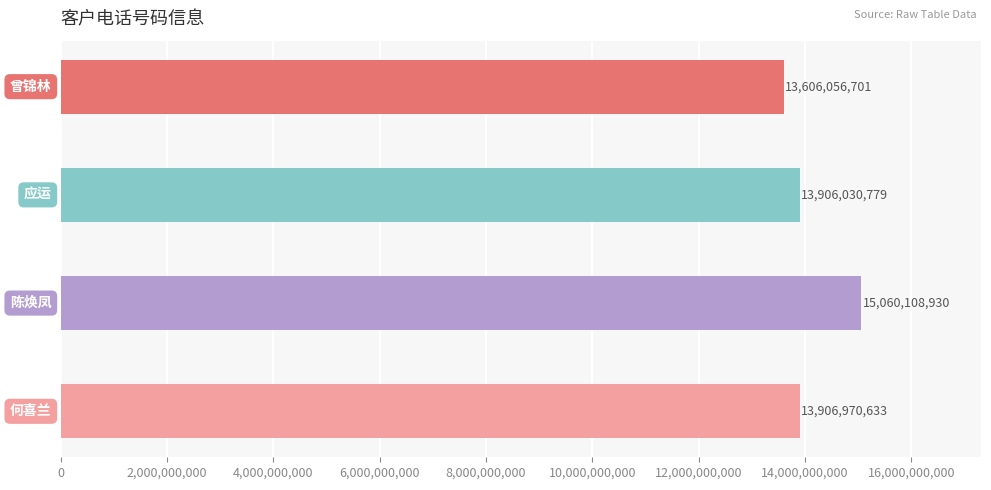

What is the maximum value shown in the chart?

15060108930